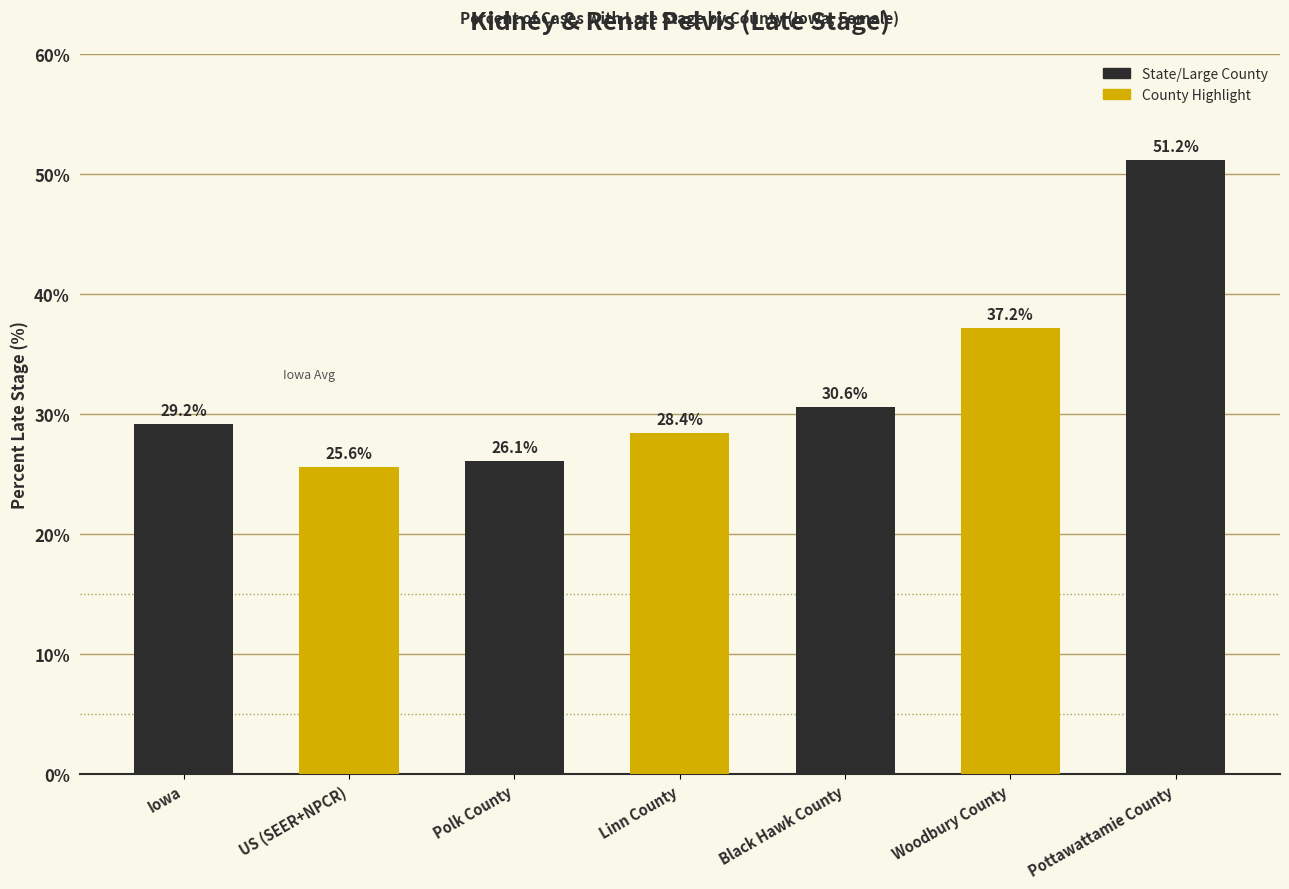

Approximately how many times larger is the value at Woodbury County compared to Polk County?

1.4